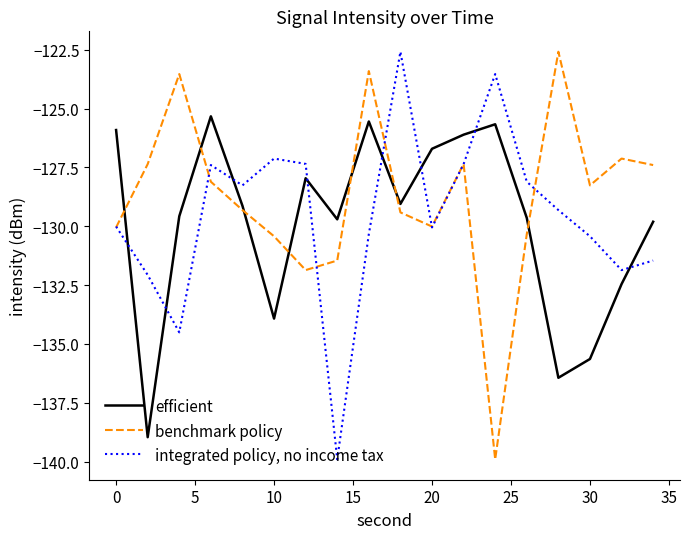

Which series ends up on top after the final intersection of integrated policy, no income tax and efficient?

efficient